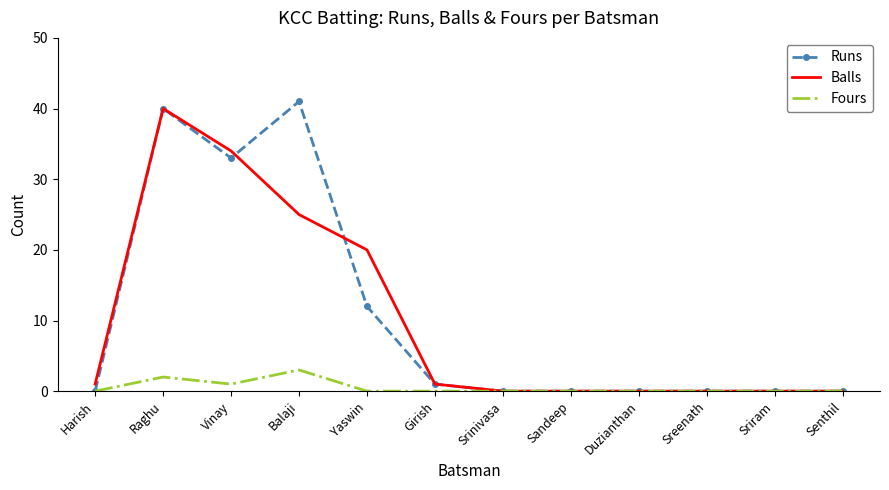

Which series has the largest range (max minus min)?

Runs